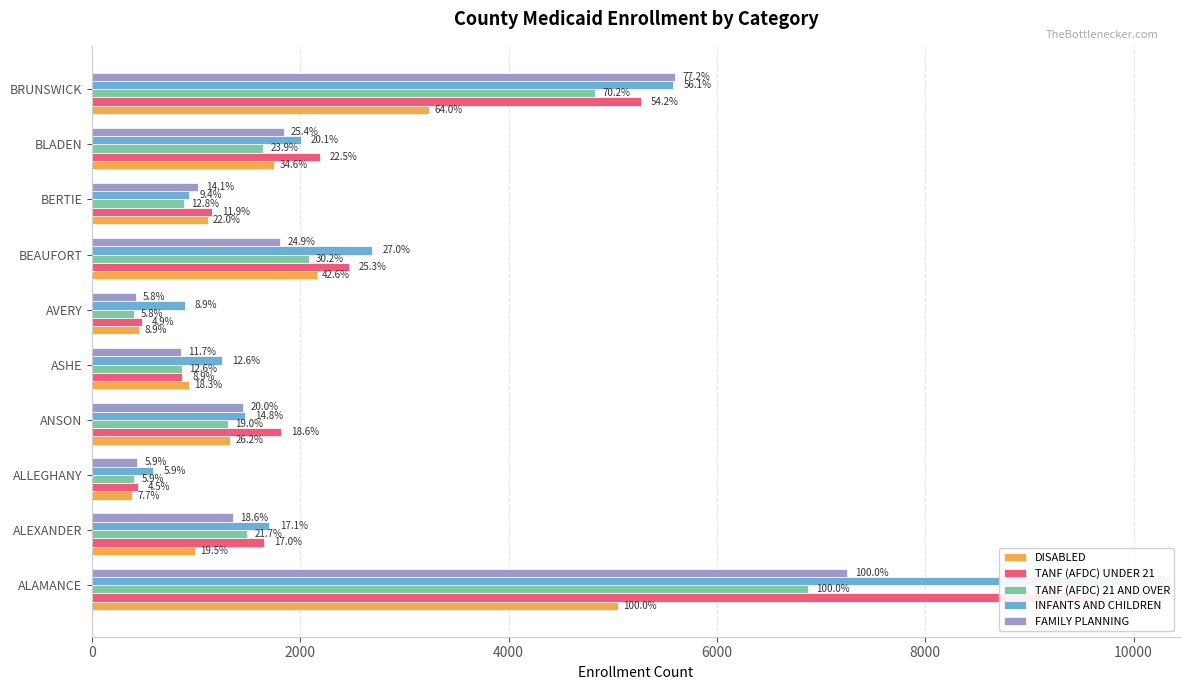

Reading left to right, transcribe all the data shown in this chart.

DISABLED: 5053	987	387	1326	926	452	2155	1111	1750	3234
TANF (AFDC) UNDER 21: 9726	1649	436	1811	863	479	2465	1155	2185	5270
TANF (AFDC) 21 AND OVER: 6879	1490	405	1308	867	402	2079	883	1643	4829
INFANTS AND CHILDREN: 9949	1702	589	1469	1249	888	2688	933	2003	5580
FAMILY PLANNING: 7250	1351	430	1451	849	418	1807	1019	1838	5596